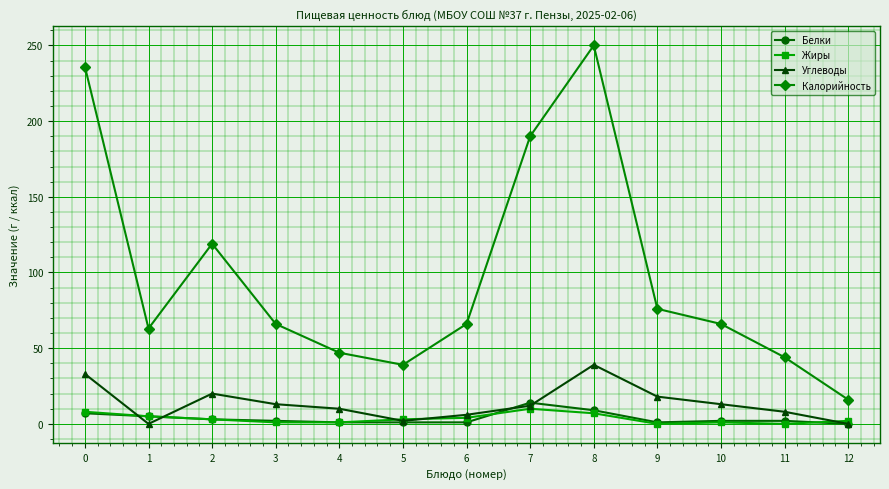

What is the greatest value displayed?

250